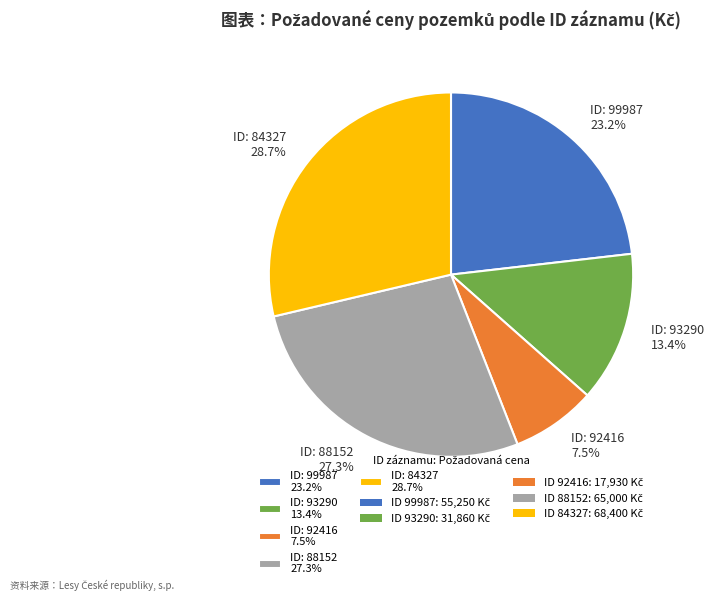

Do ID: 88152 27.3% and ID: 84327 28.7% together represent more than half of the pie?

Yes